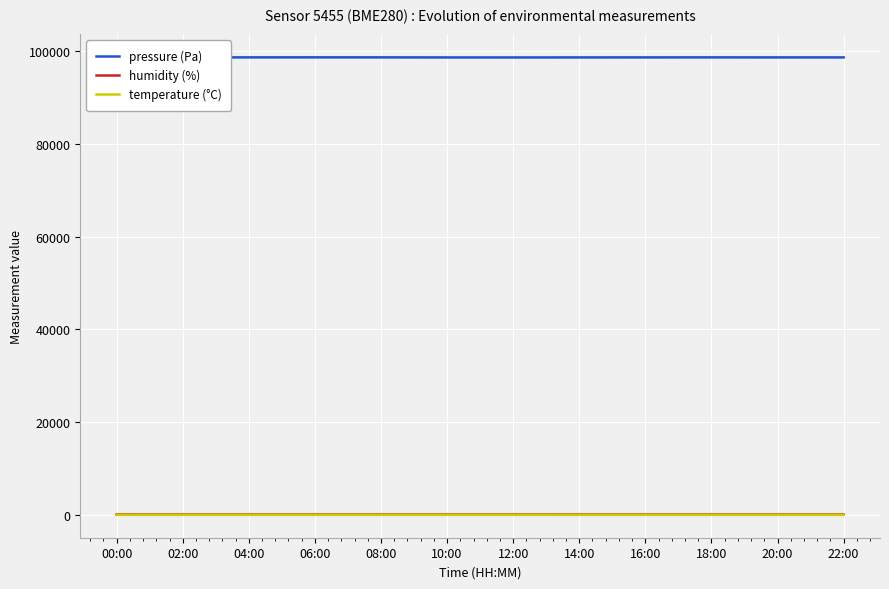

At which category does temperature (°C) reach its first local valley?

04:00